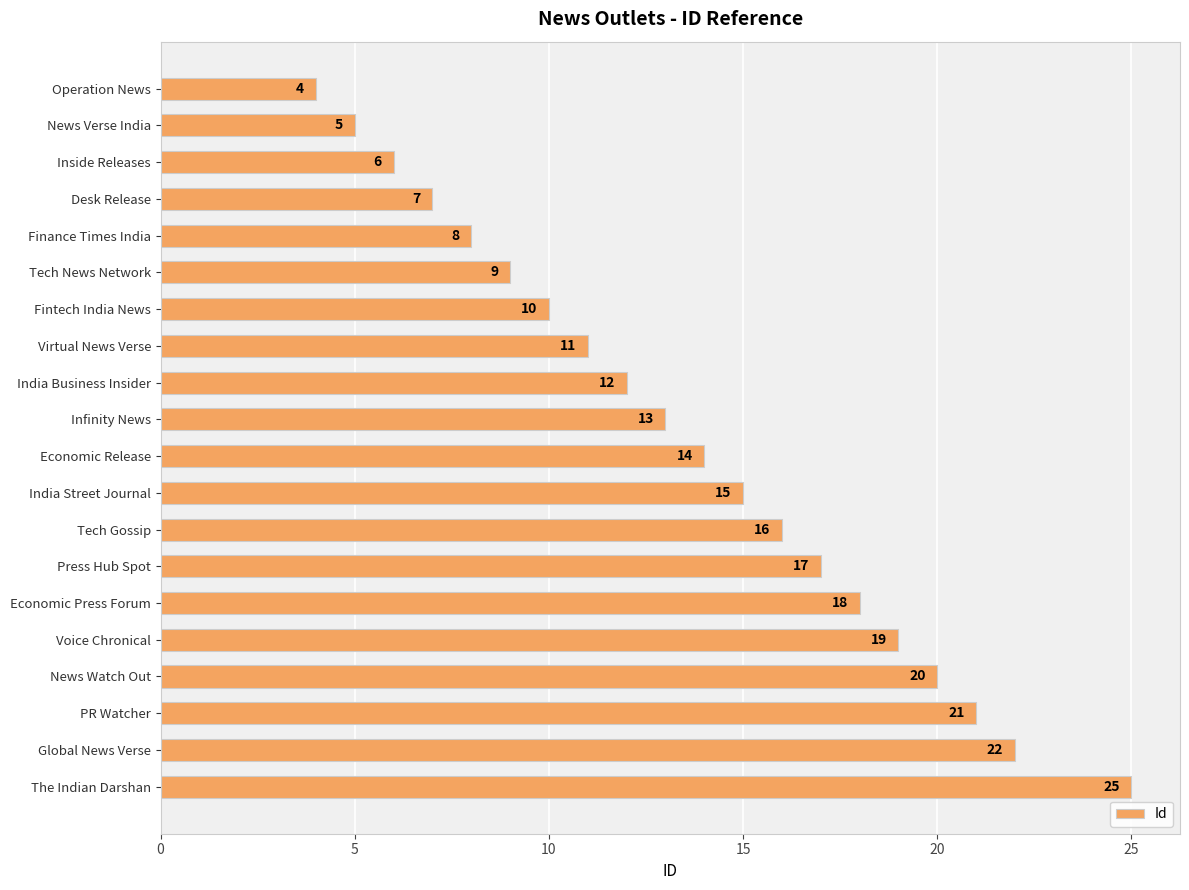

What position from the bottom is Voice Chronical?

5